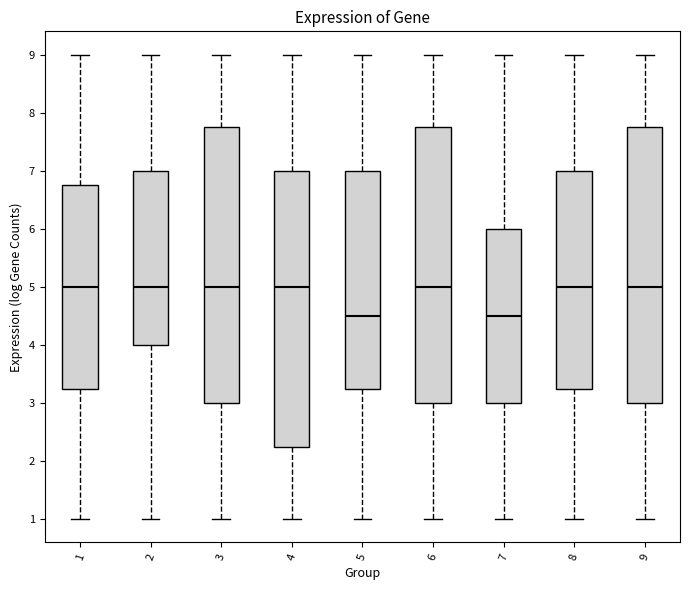

Where does the upper whisker of the box at x = 9 end on the y-axis? The values are not printed on the chart, so give them approximately, as read against the axis.

9.0